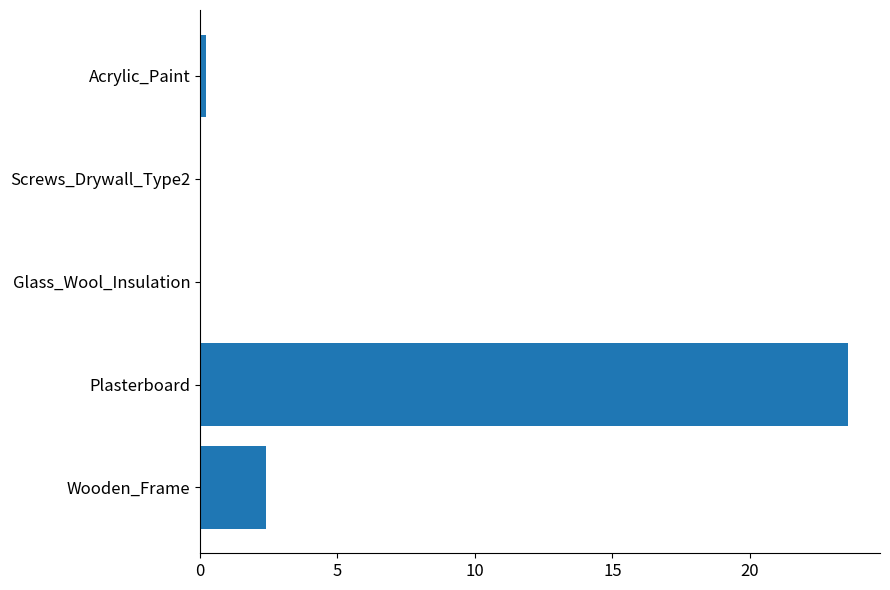

What is the sum of all values?

26.2